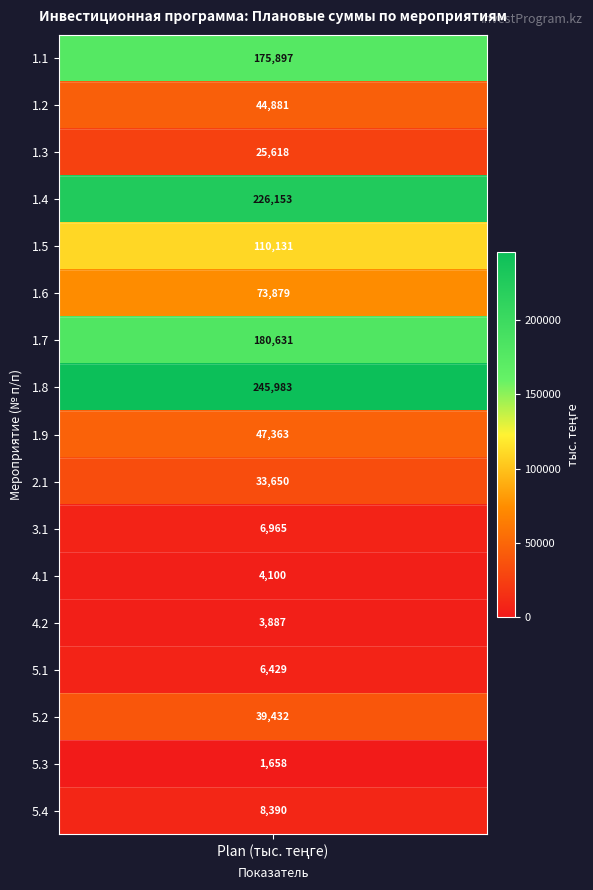

What is the difference between the values at 1.6 and 1.8?

172103.8